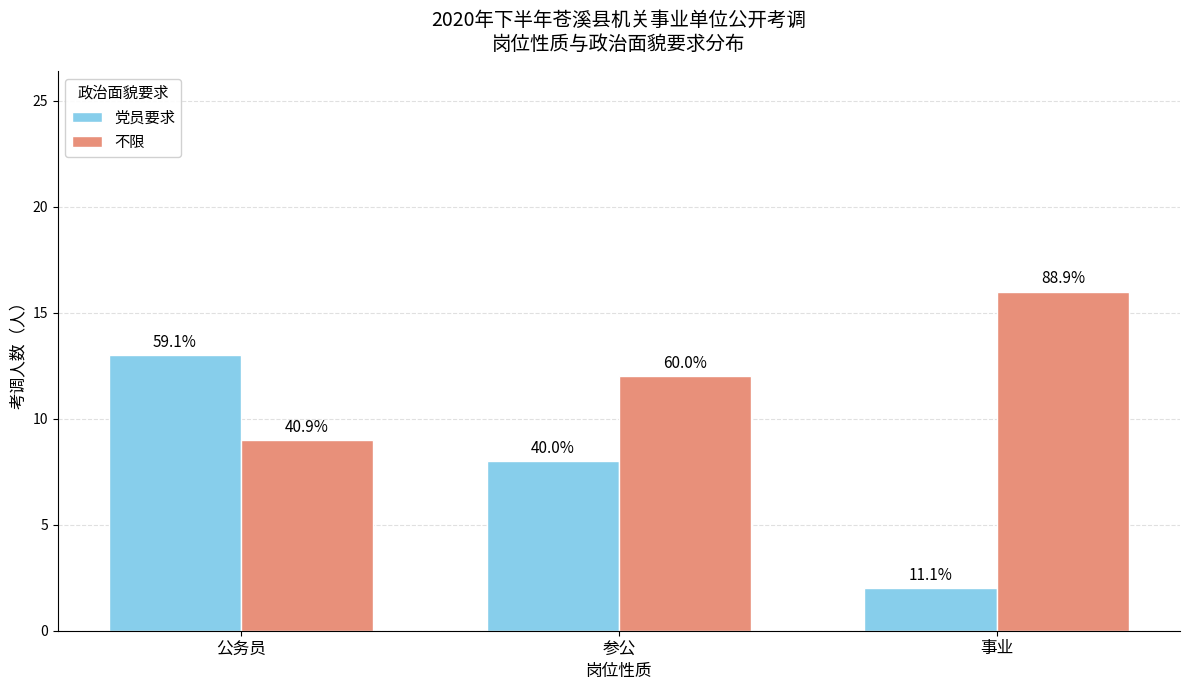

The 党员要求 series shows 13 at 公务员. True or false?

True